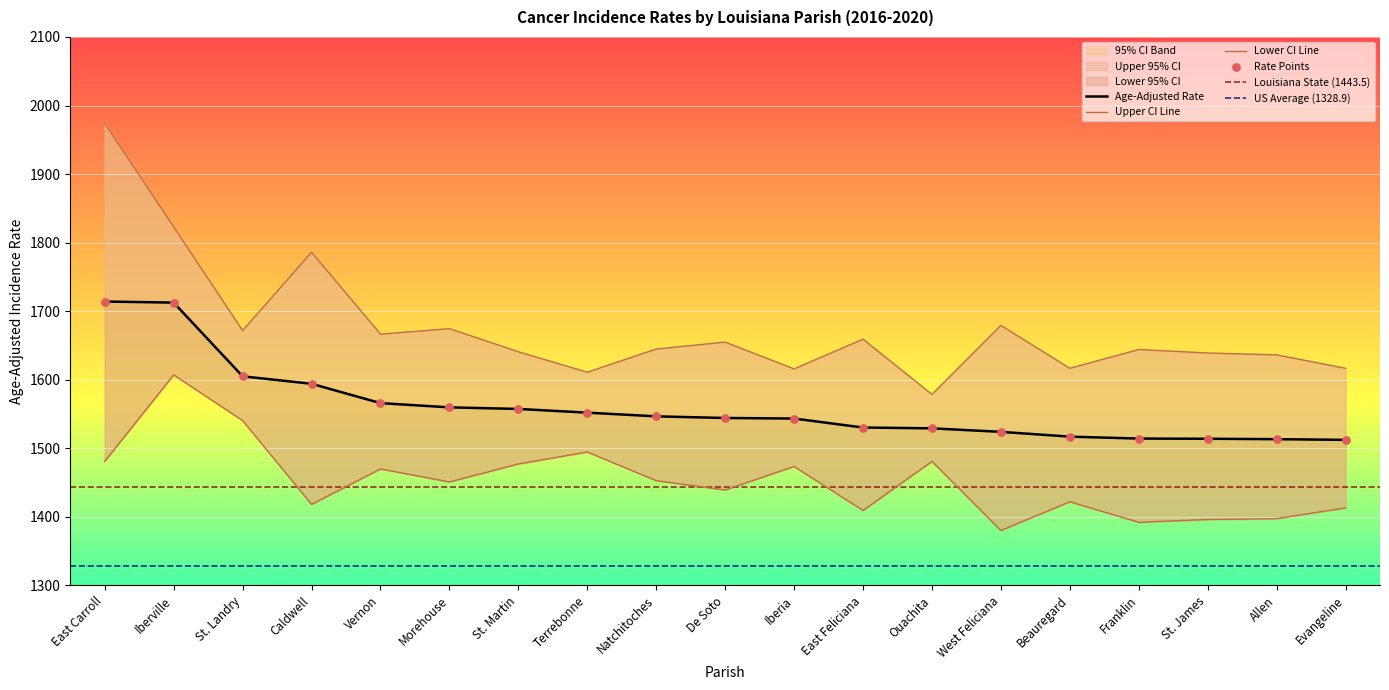

Which series contains the lowest Y value?

Lower 95% CI